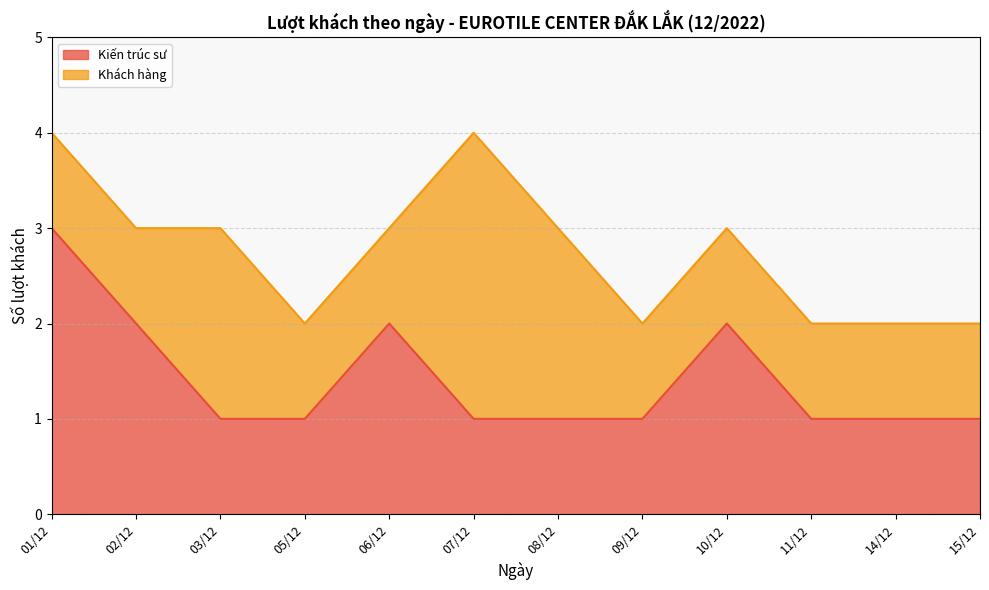

How many lines are shown in the chart?

2